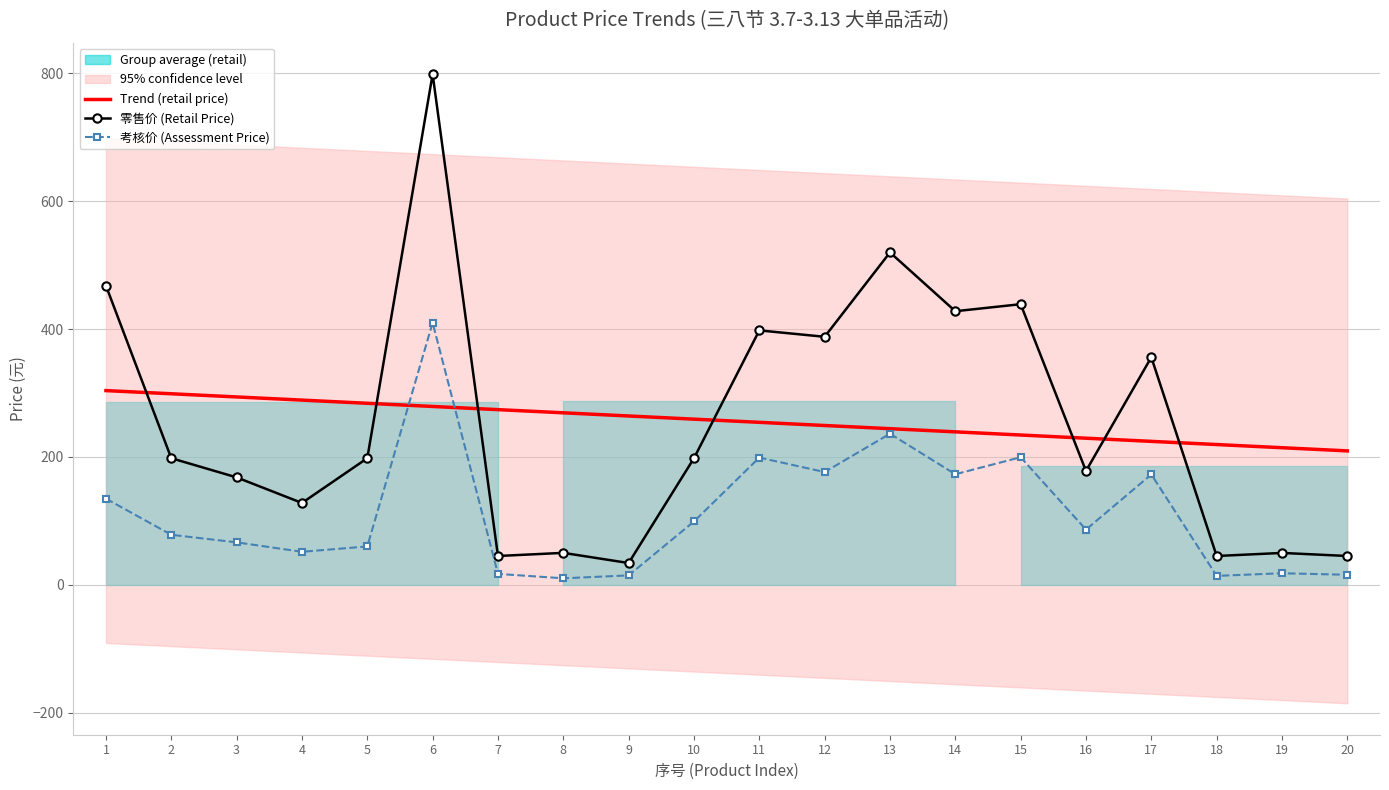

What is the sum of the Trend (retail price) values at 17 and 12?

473.5